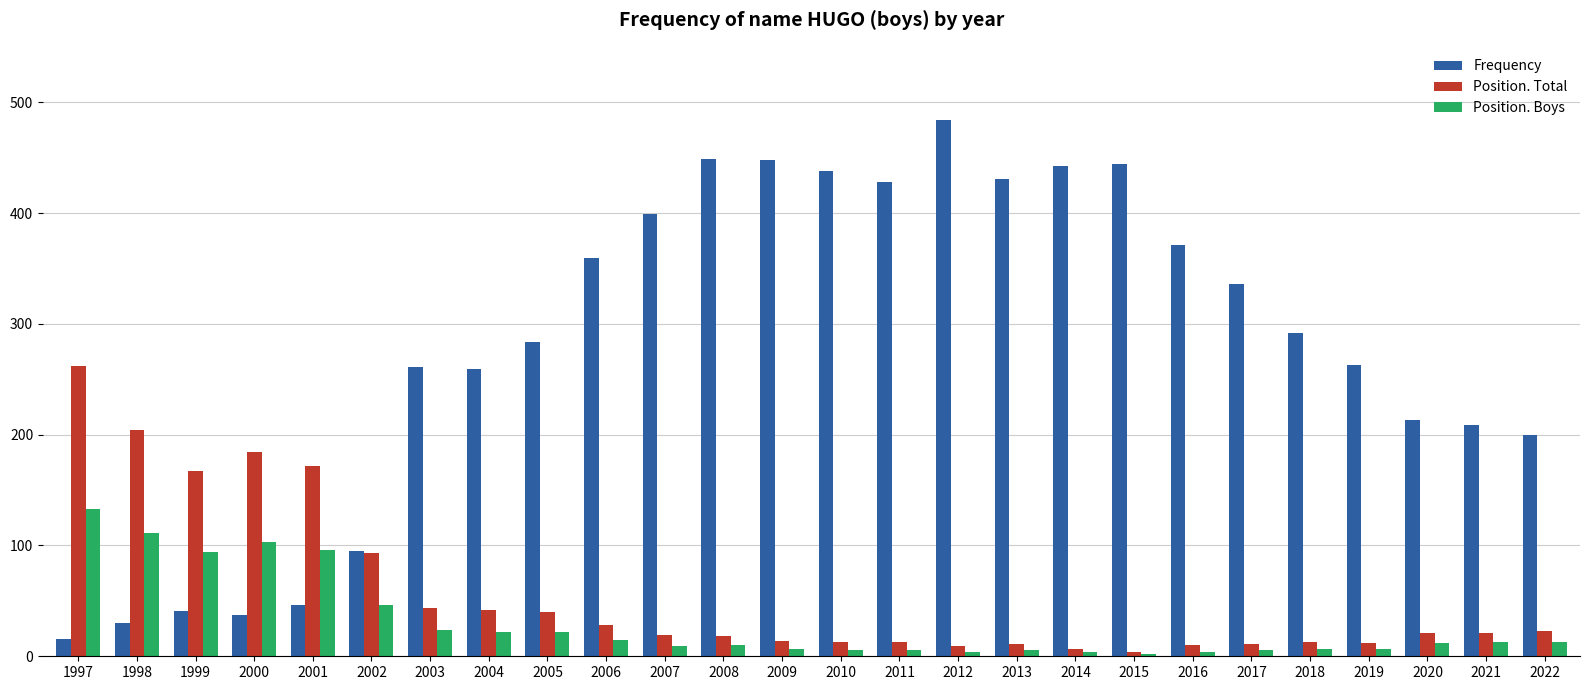

Rank the series at 1999 from lowest to highest value.

Frequency, Position. Boys, Position. Total